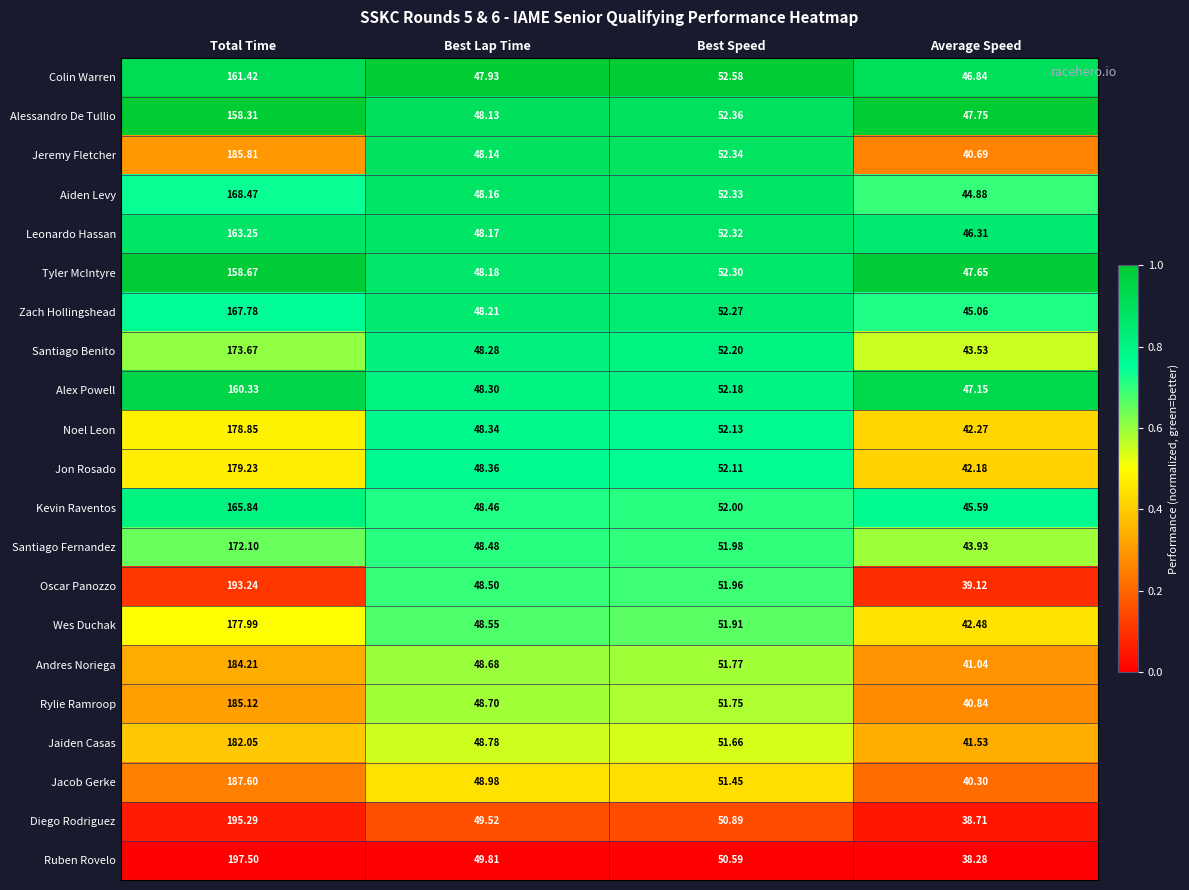

Is the value of Tyler McIntyre at Total Time greater than the value of Aiden Levy at Best Speed?

Yes